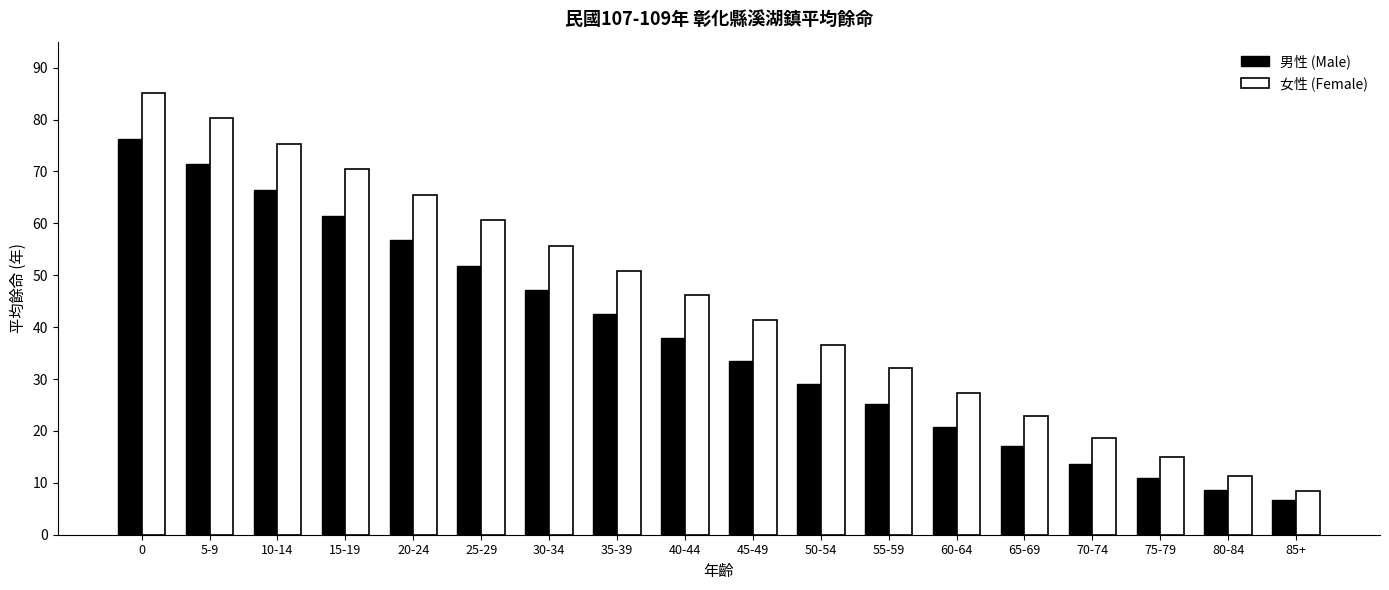

What is the difference between the second highest and second lowest values in the 女性 (Female) series?

69.0